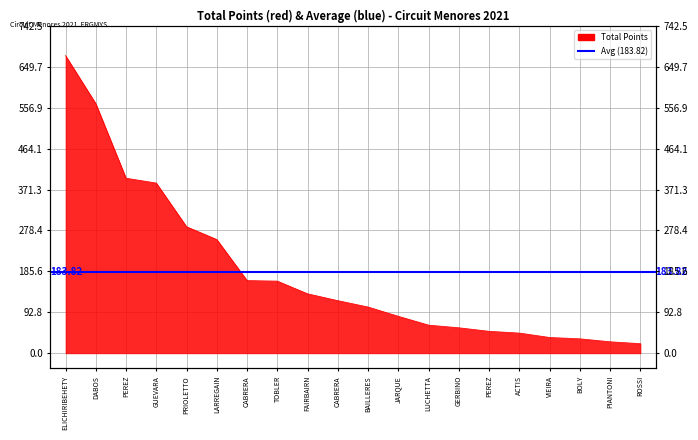

List the labels in order of value, largest first.

ELICHIRIBEHETY, DABOS, PEREZ, GUEVARA, PRIOLETTO, LARREGAIN, CABRERA, TOBLER, FAIRBAIRN, CABRERA, BAILLERES, JARQUE, LUCHETTA, GERBINO, PEREZ, ACTIS, VIEIRA, BOLY, PIANTONI, ROSSI